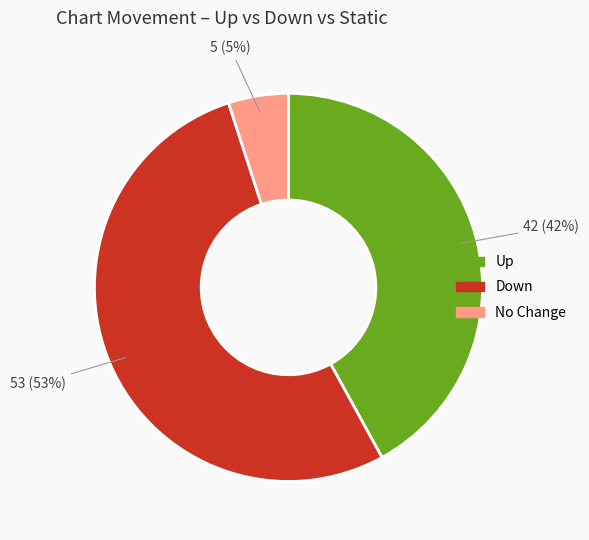

Which category has the biggest portion of the pie?

Down